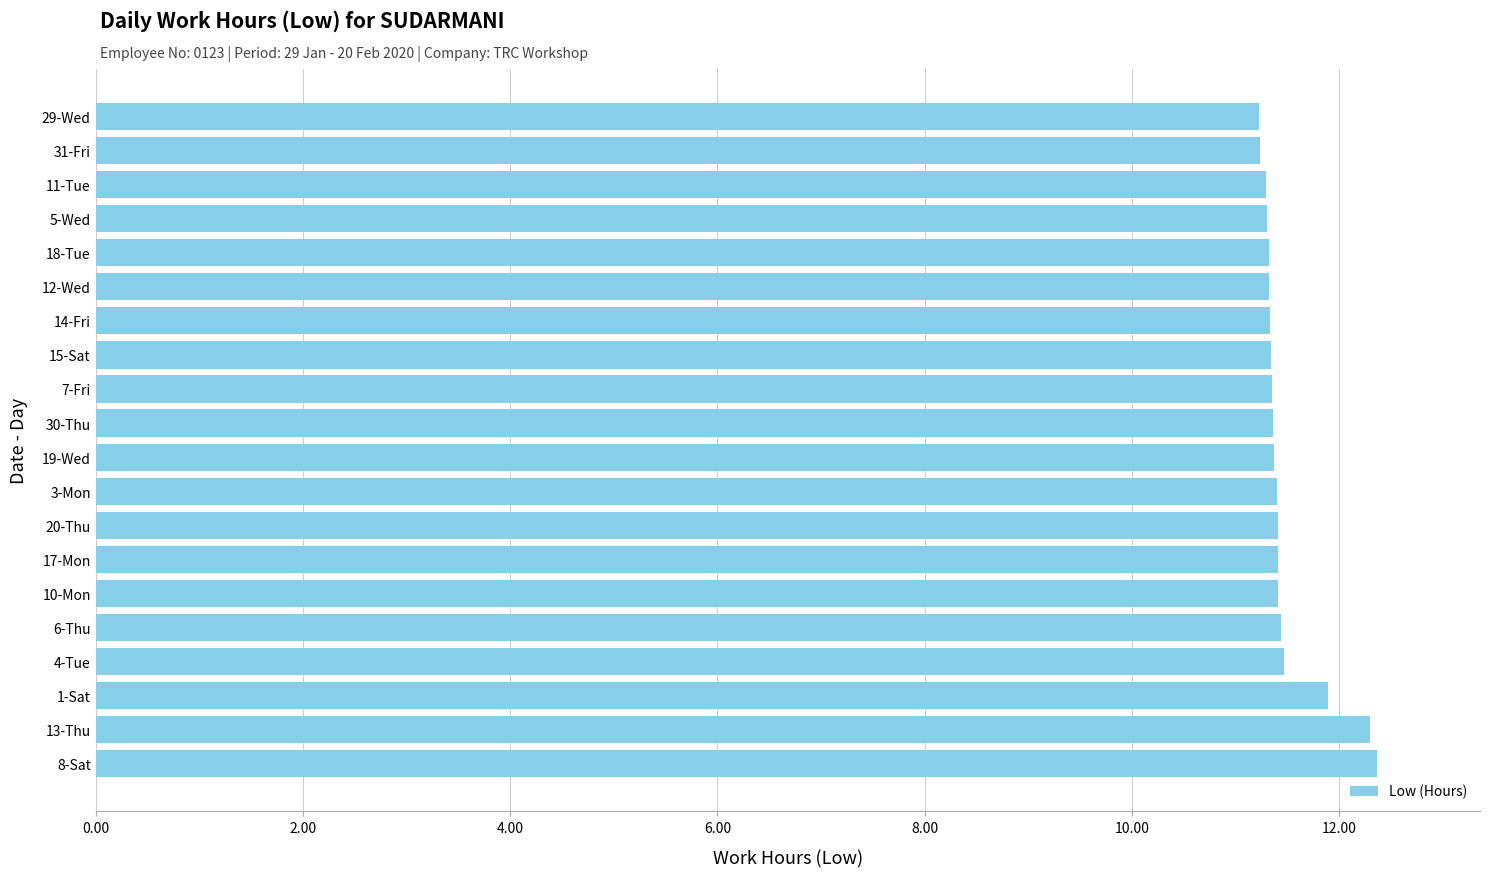

What is the difference between the maximum and minimum values?

1.1